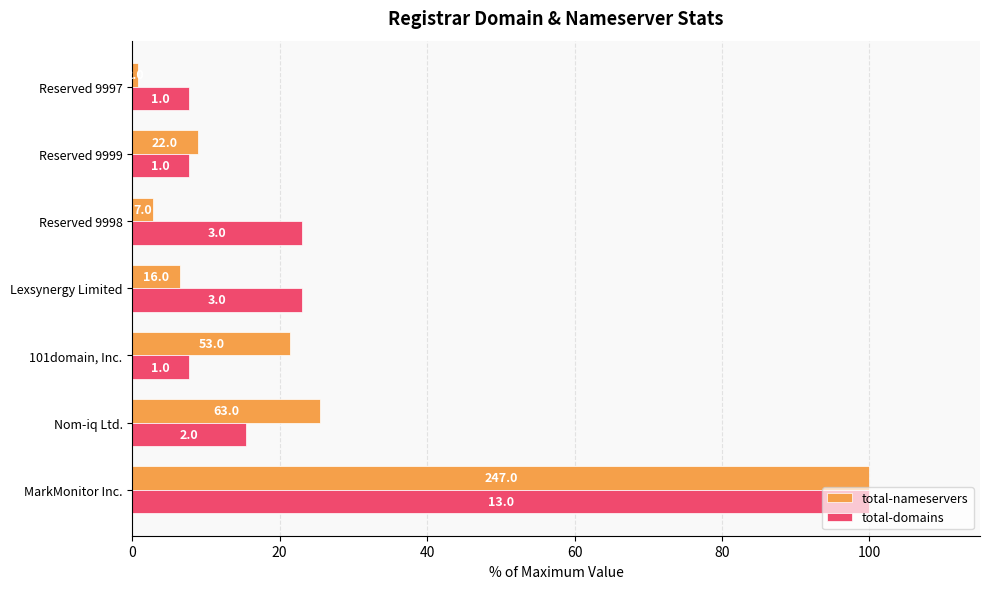

List the series in order of their overall mean, lowest first.

total-nameservers, total-domains